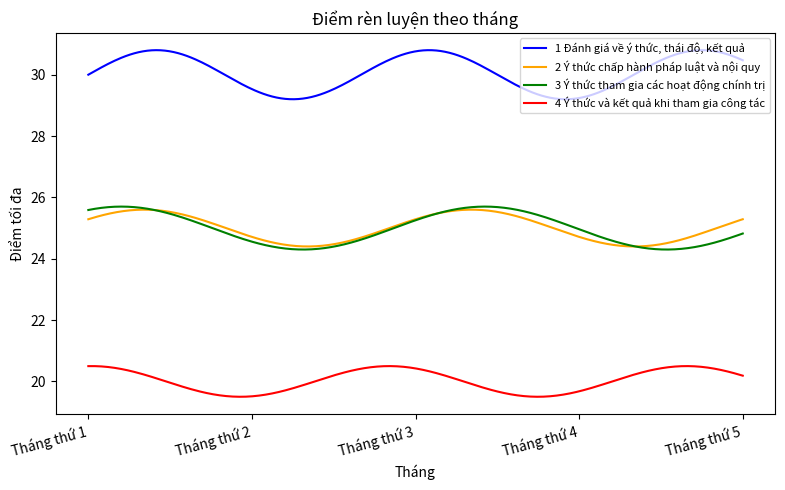

What is the average value of the 1 Đánh giá về ý thức, thái độ, kết quả series?

30.1